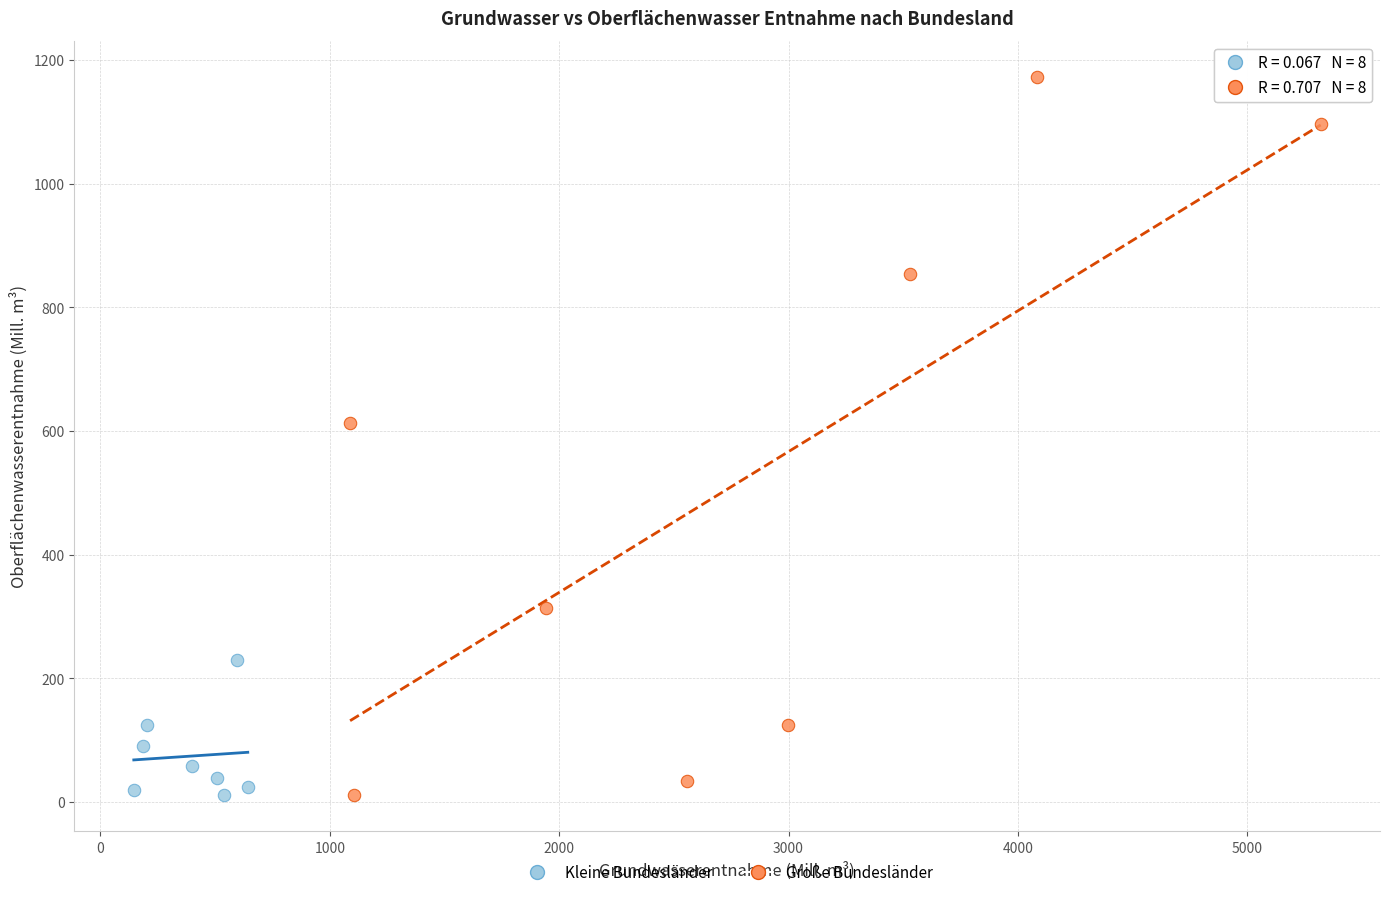

What are all the series names shown in the legend?

Kleine Bundesländer, Große Bundesländer